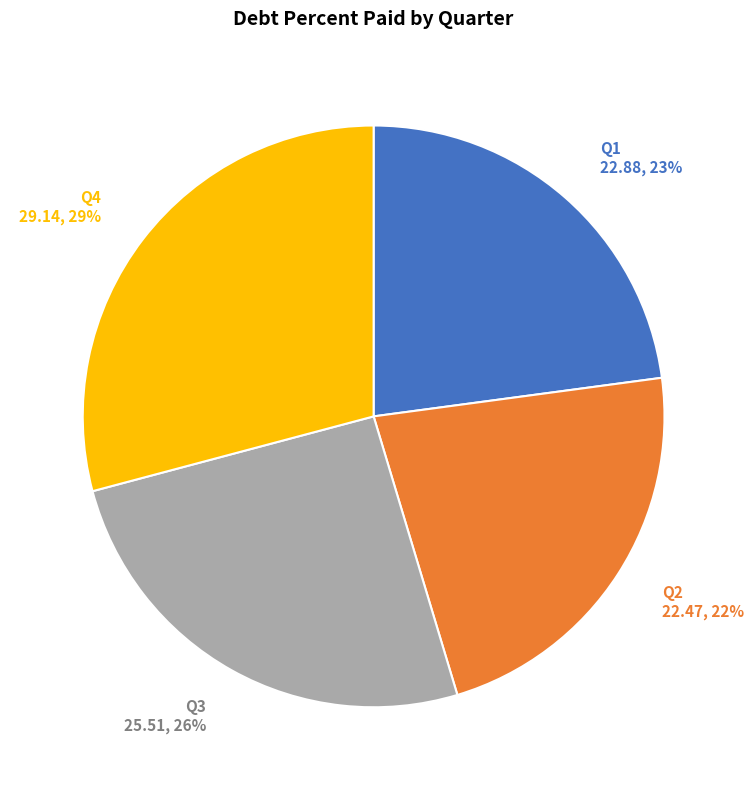

What percentage is the Q3 slice, to the nearest percent?

26%